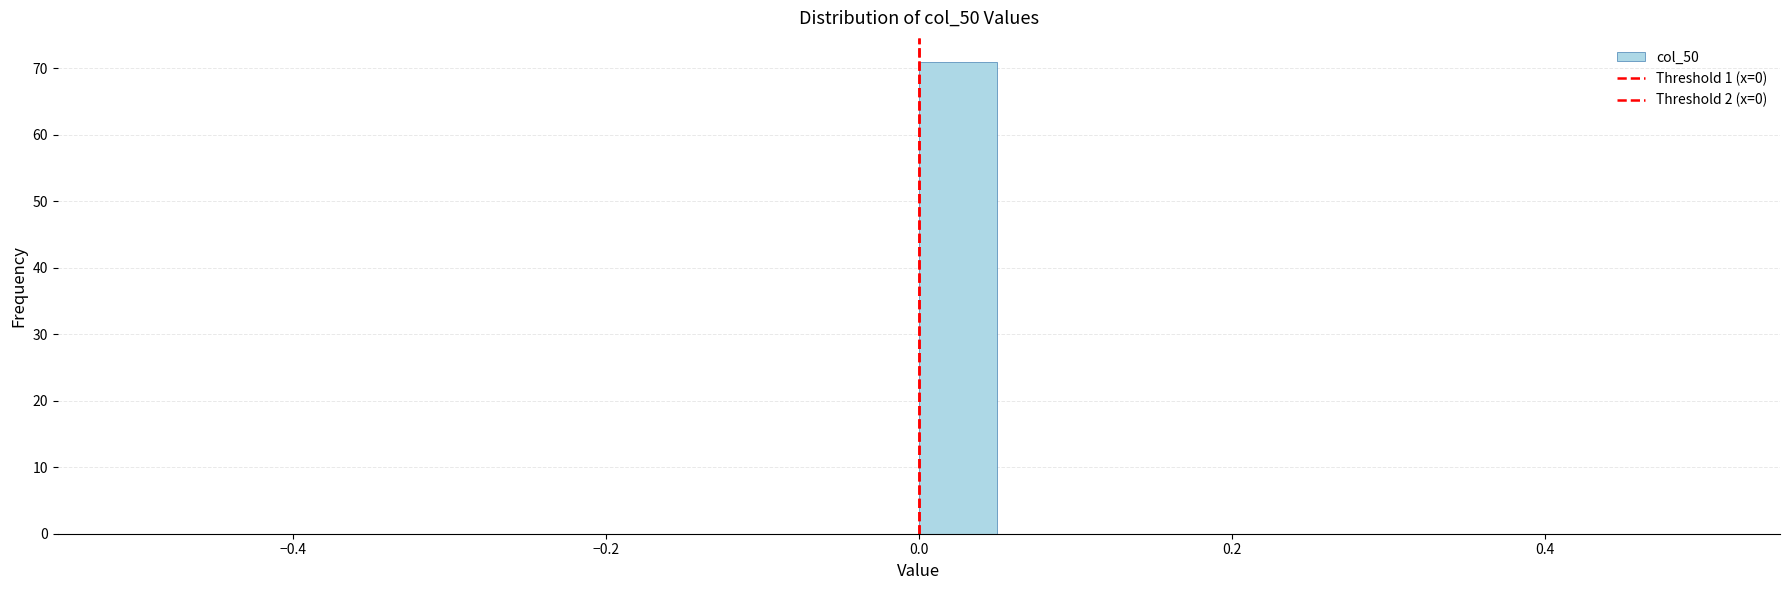

Read against the x-axis, roughly where is the centre of the tallest bar?

0.02